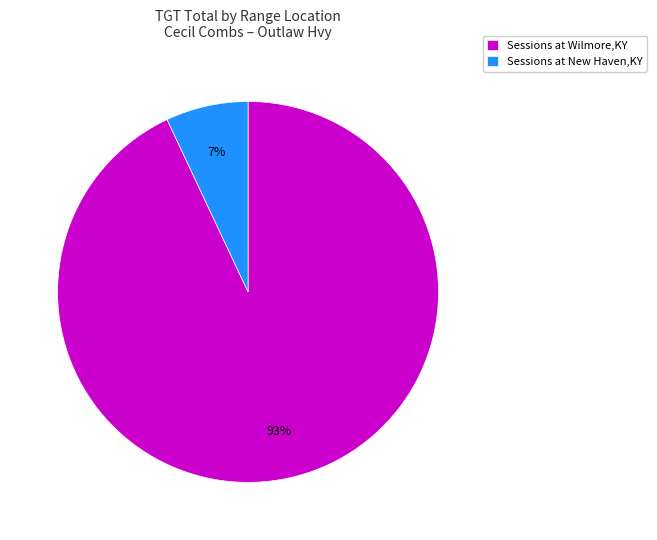

Does any single category account for the majority?

Yes